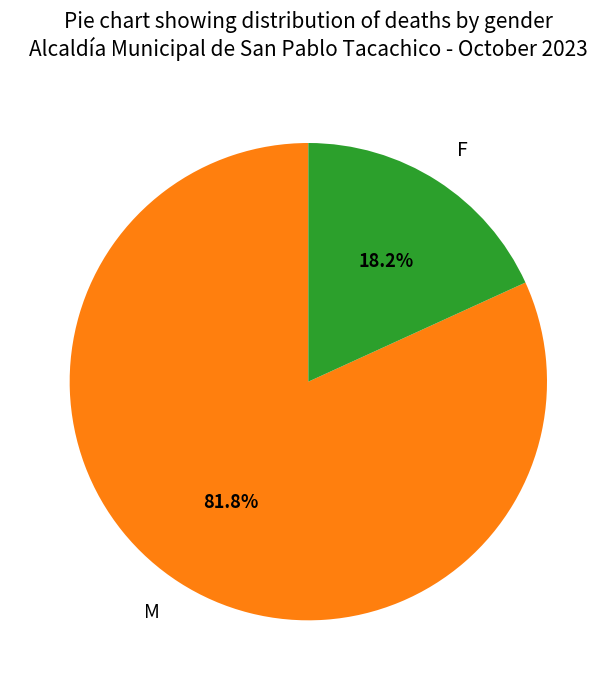

Is F the majority of the pie?

No